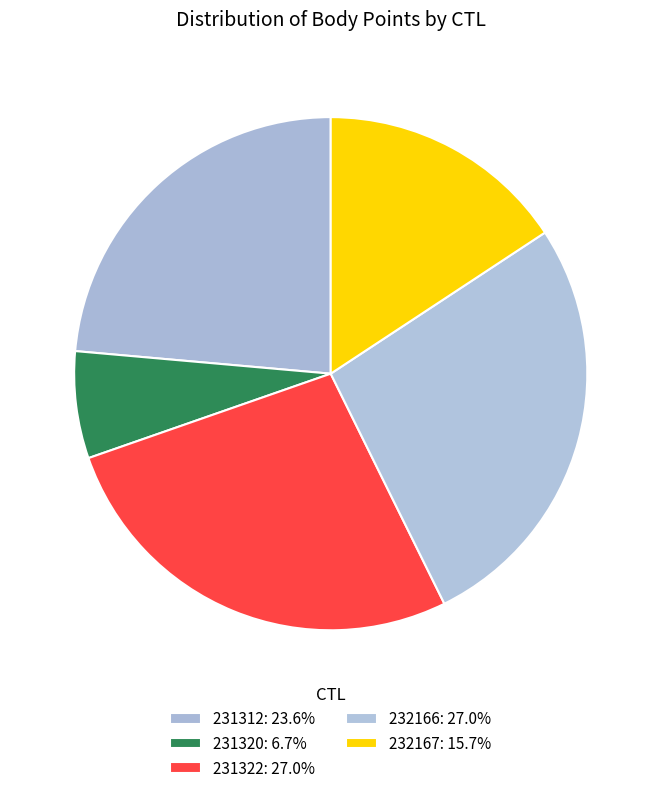

Rank the categories by value from lowest to highest.

231320, 232167, 231312, 231322, 232166